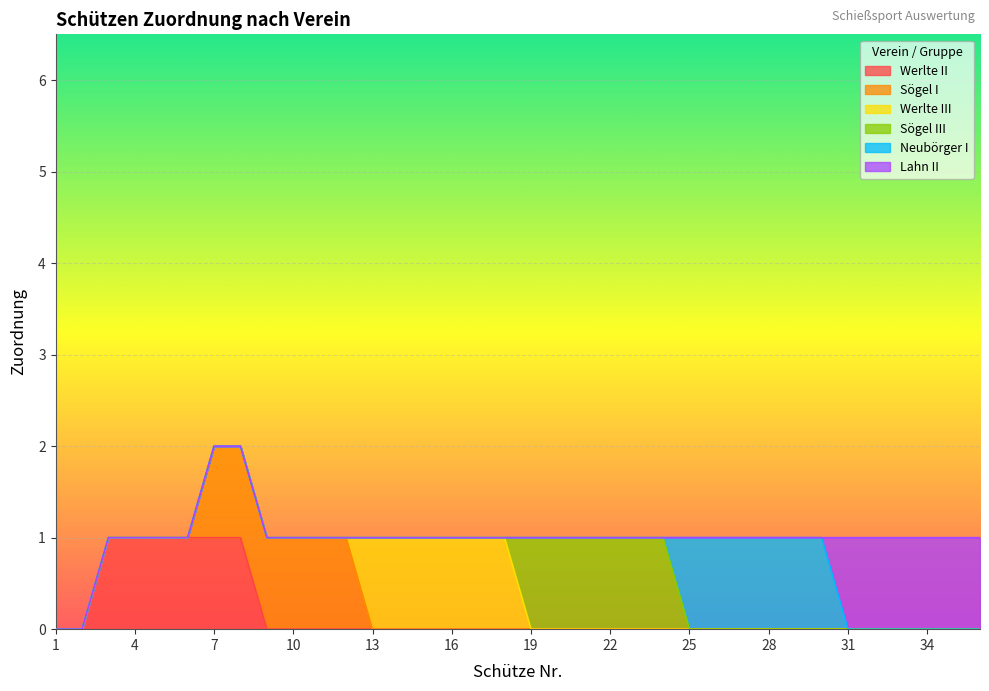

Is it true that Werlte III equals 0 at 29?

True